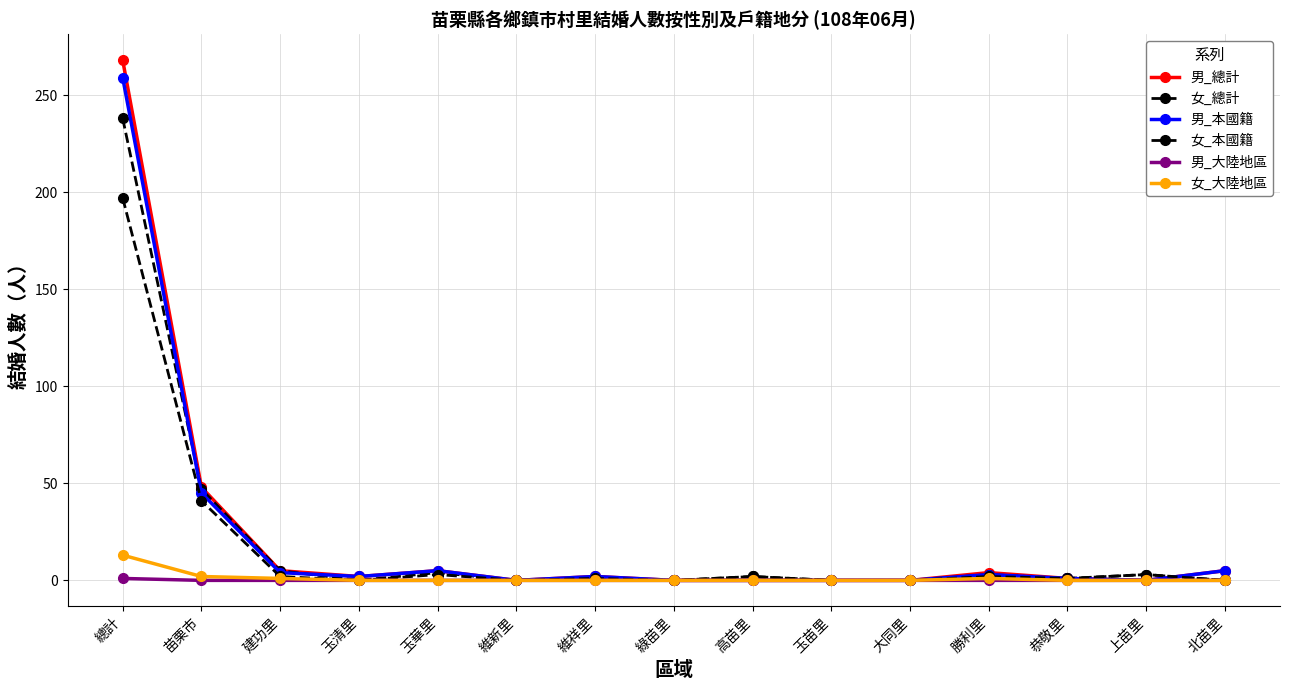

Where is the first local minimum for 男_總計?

玉清里